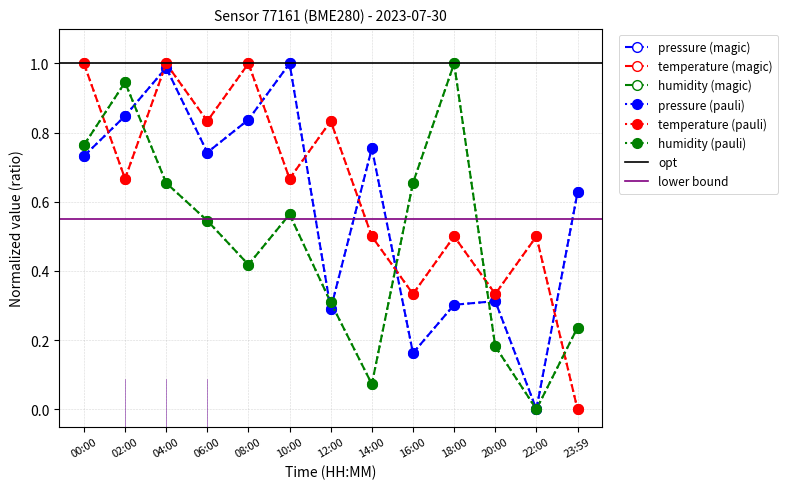

What is the difference between the highest and lowest values at 18:00?

0.7